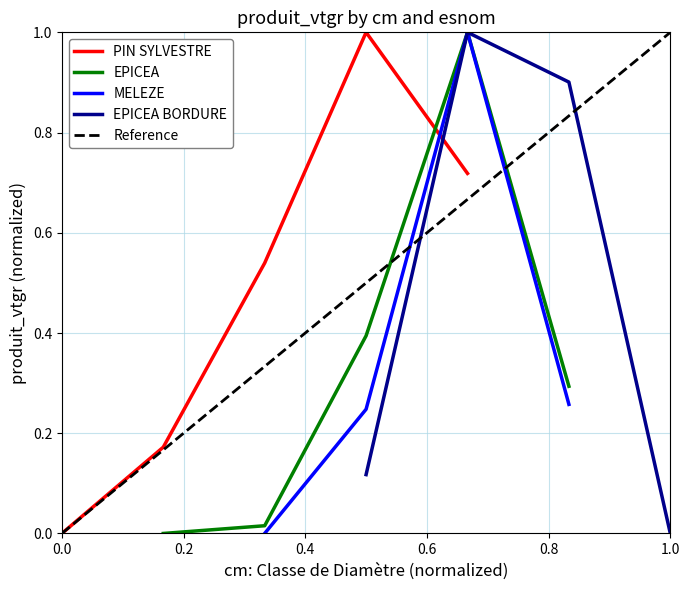

What is the highest value of the PIN SYLVESTRE series?

1.0